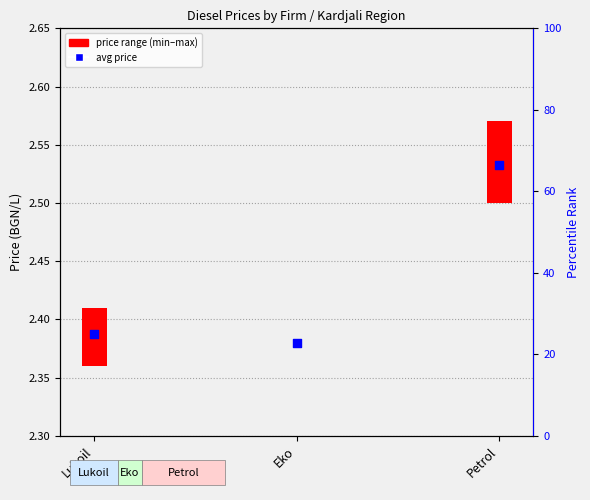

Between Eko and Petrol, which is larger?

Petrol